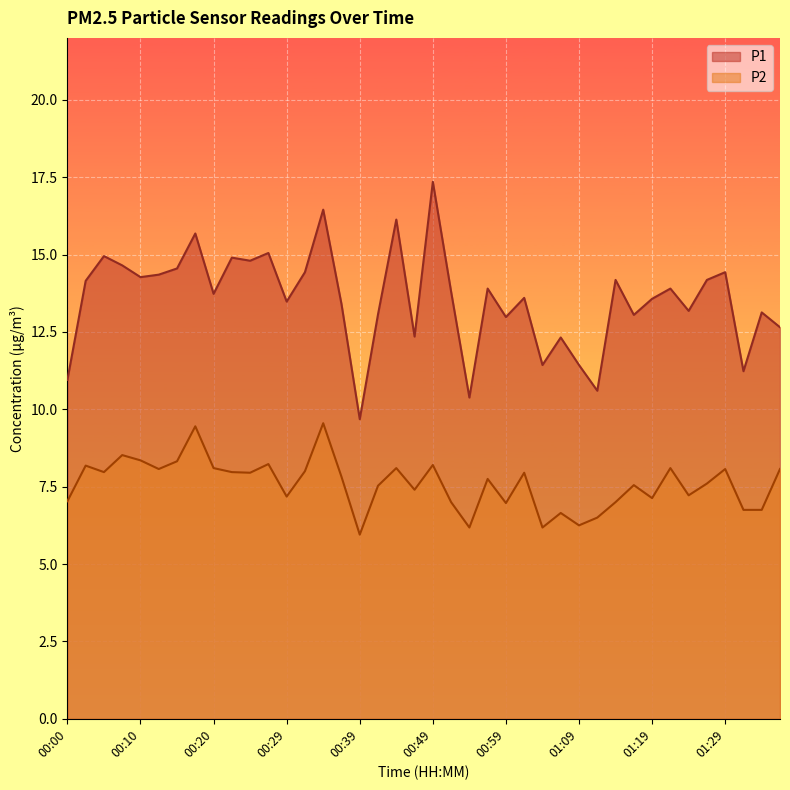

True or false: P2 has a value of 7.0 at 00:59.

True